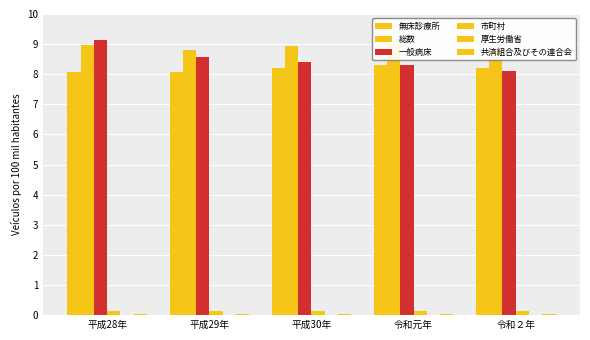

Is it true that 無床診療所 equals 2.6 at 平成29年?

False